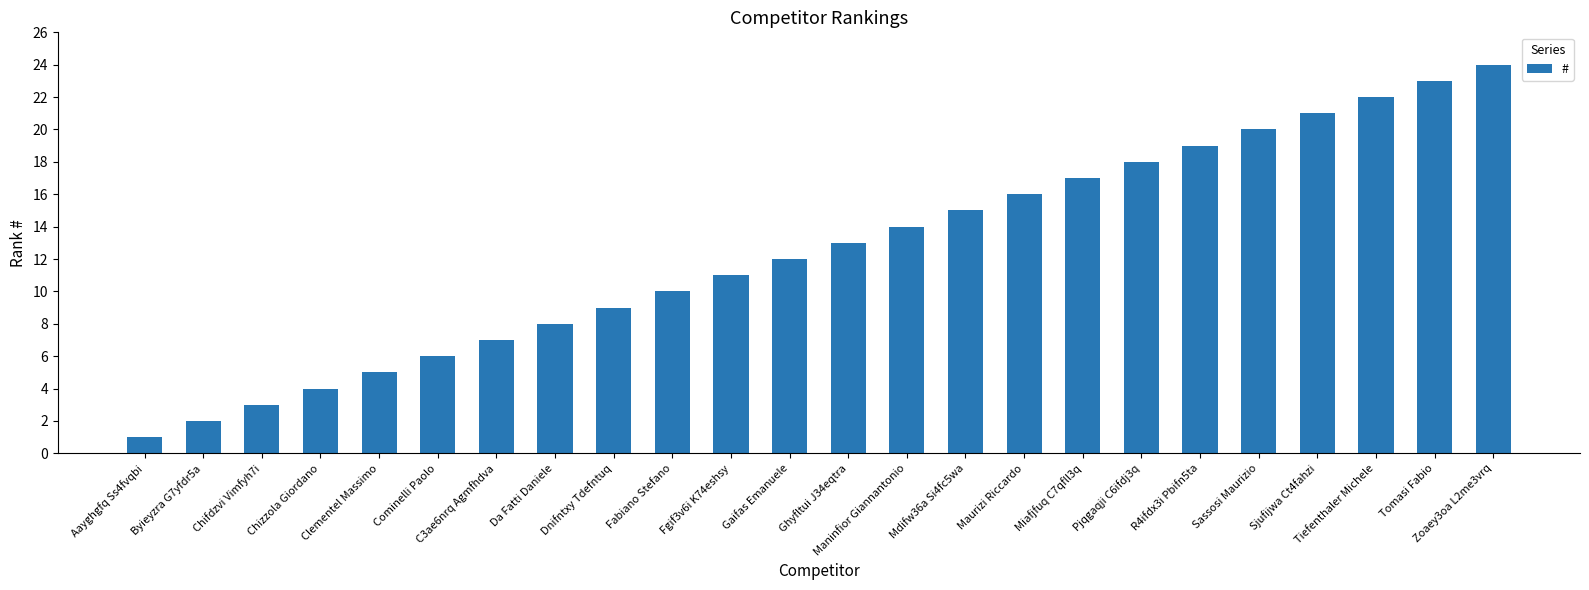

List the labels in order of value, largest first.

Zoaey3oa L2me3vrq, Tomasi Fabio, Tiefenthaler Michele, Sjufijwa Ct4fahzi, Sassosi Maurizio, R4ifdx3i Pbifn5ta, Pjqgaqji C6ifdj3q, Miafjfuq C7qfll3q, Maurizi Riccardo, Mdifw36a Si4fc5wa, Maninfior Giannantonio, Ghyfltui J34eqtra, Gaifas Emanuele, Fgif3v6i K74eshsy, Fabiano Stefano, Dnifntxy Tdefntuq, Da Fatti Daniele, C3ae6nrq Agmfhdva, Cominelli Paolo, Clementel Massimo, Chizzola Giordano, Chifdzvi Vimfyh7i, Byieyzra G7yfdr5a, Aayghgfq Ss4fvqbi